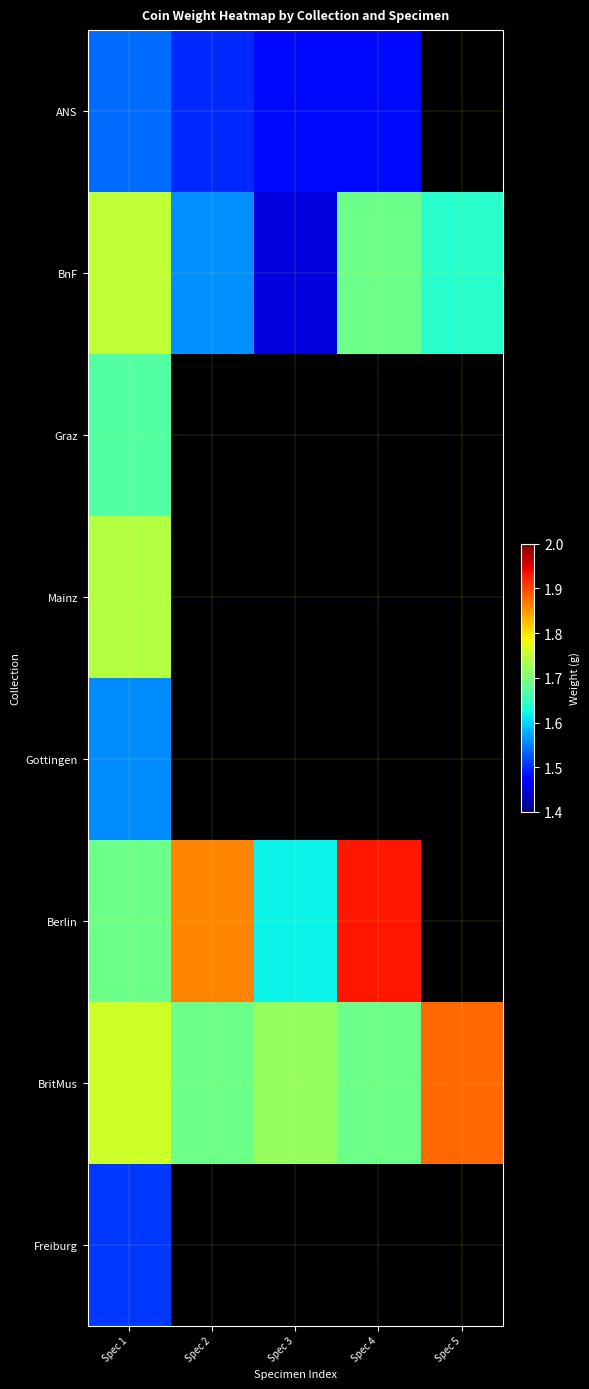

What value does the ANS series have at Spec 3?

1.5